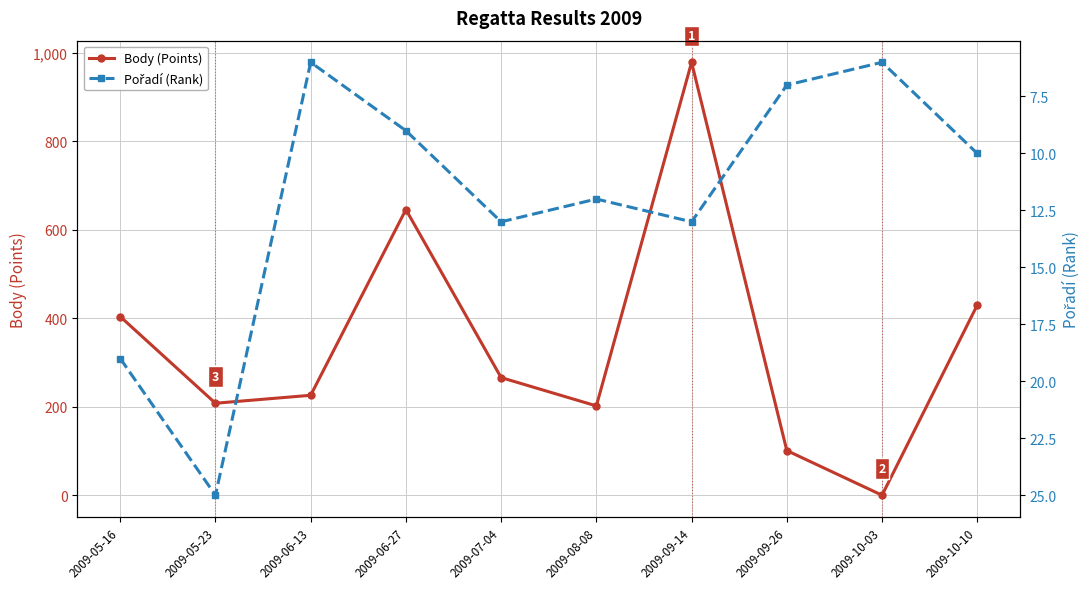

What is the total value across all series at 2009-07-04?

279